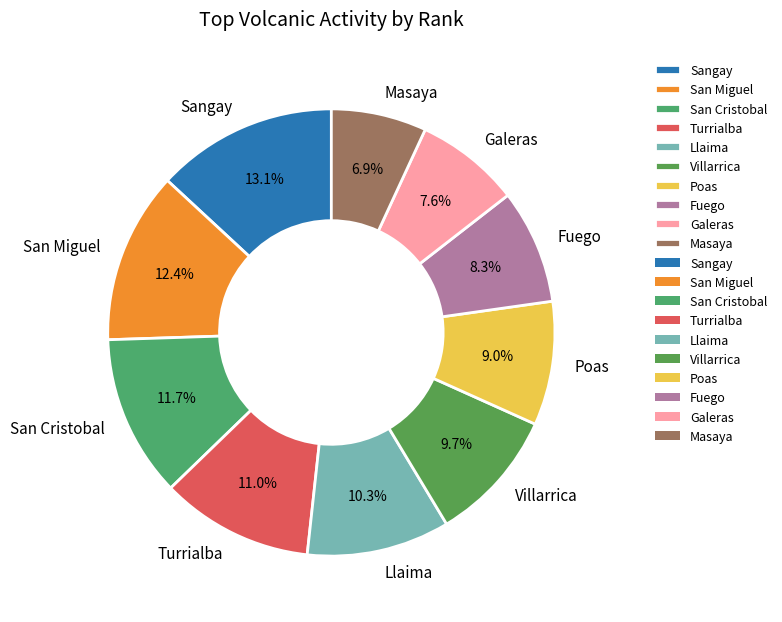

Count the number of slices in the pie.

10